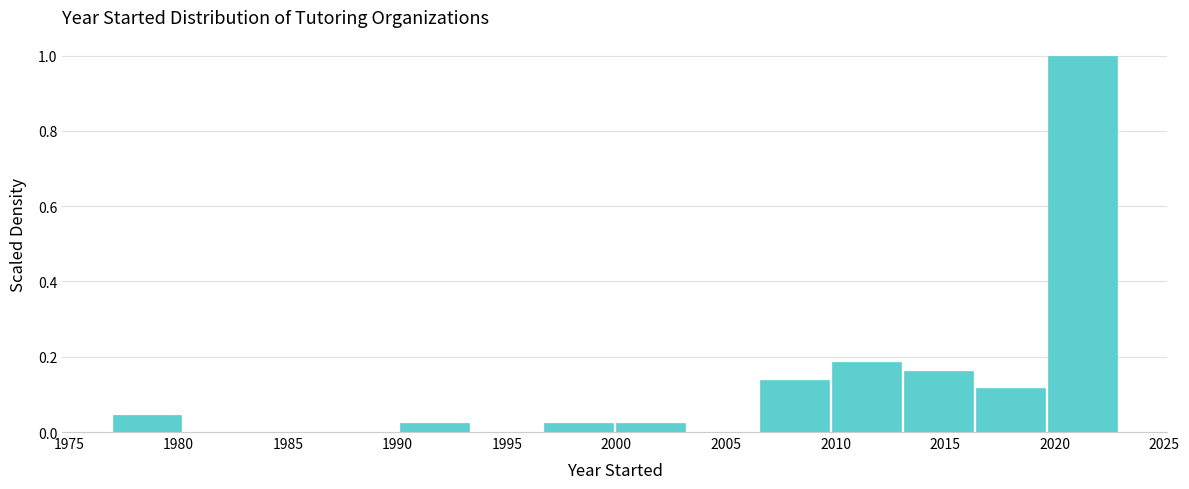

Which range on the x-axis has the tallest bar?

2019.5 to 2023.0